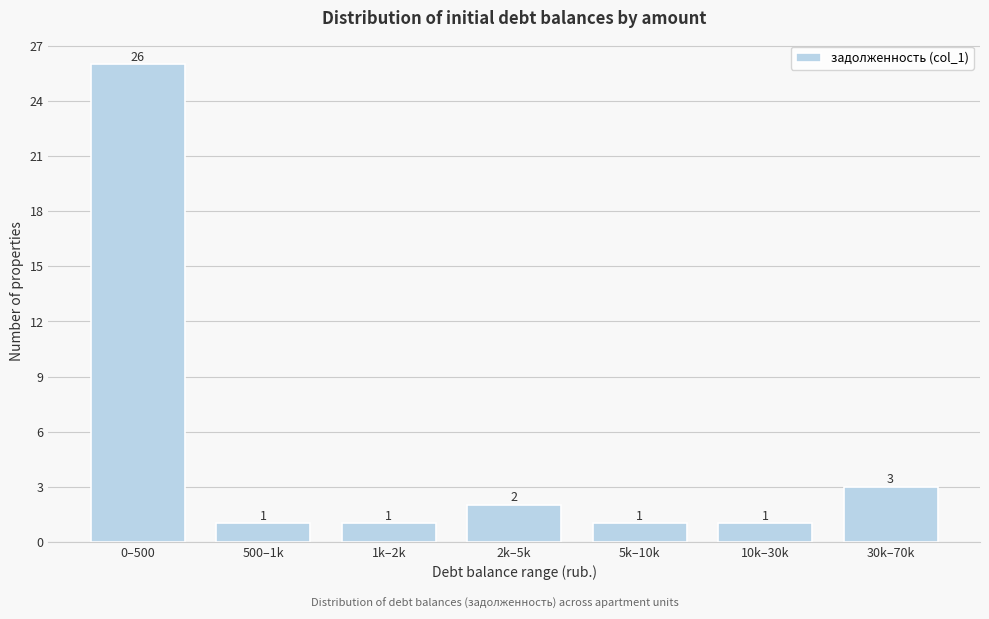

Reading left to right, list all the values displayed in this chart.

26	1	1	2	1	1	3